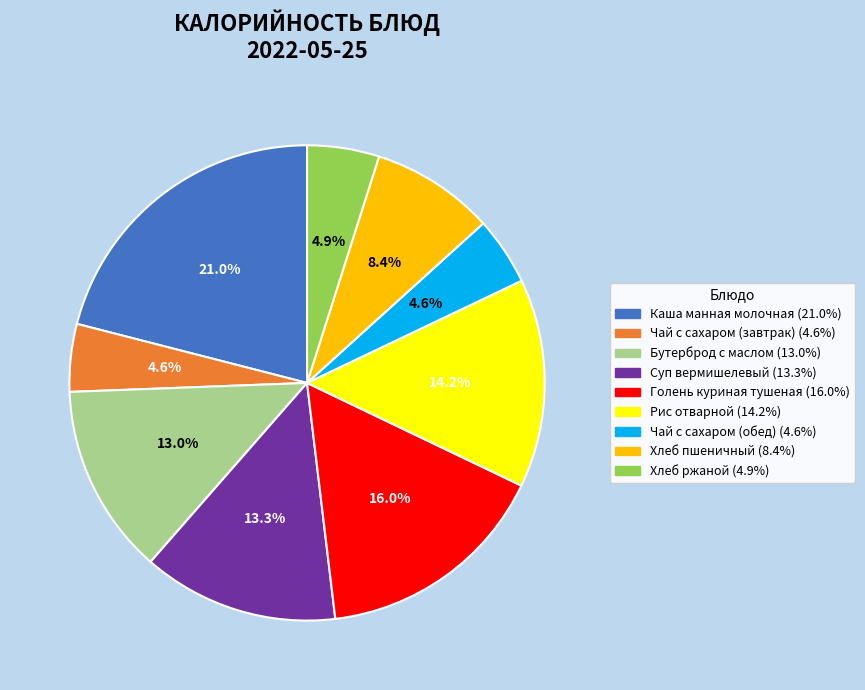

Does Чай с сахаром (завтрак) represent more than half of the total?

No